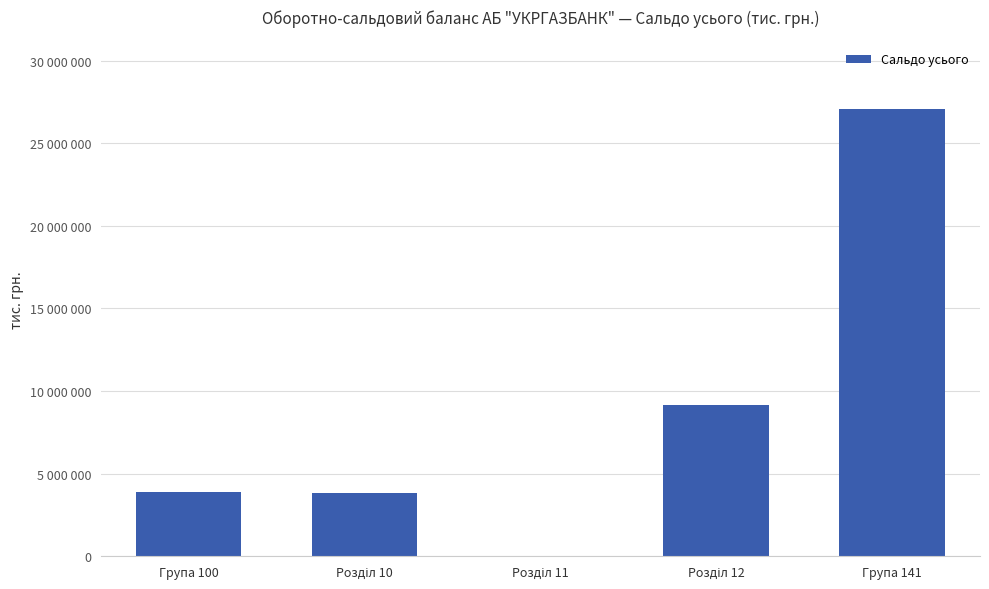

Reading left to right, list all the values displayed in this chart.

3875615	3829871	1449	9158002	27054840